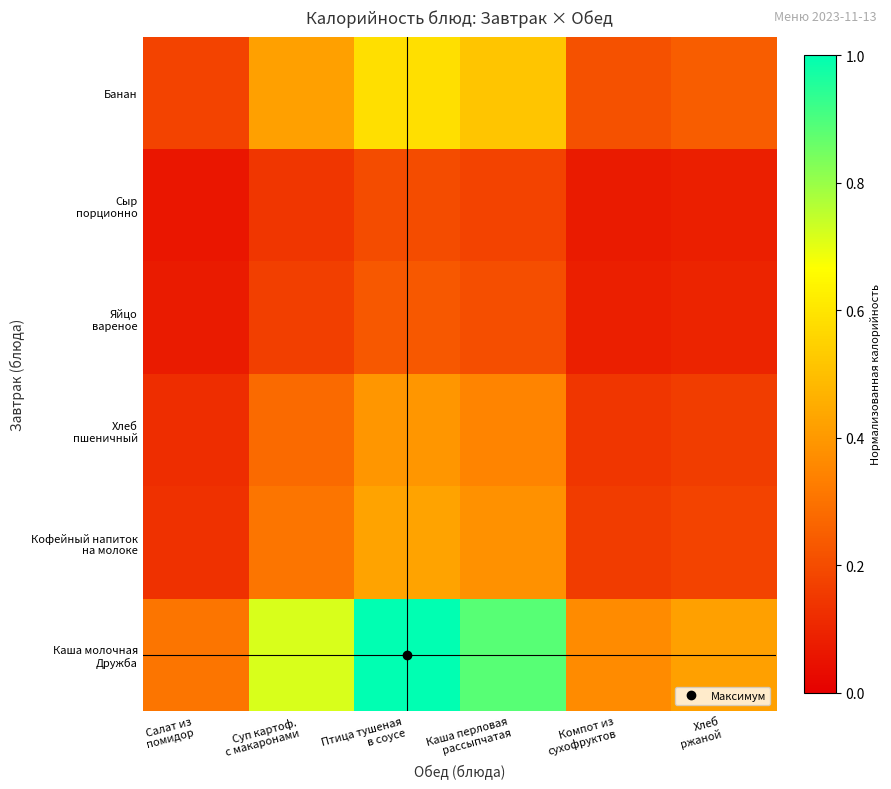

Count the number of categories in the chart.

6